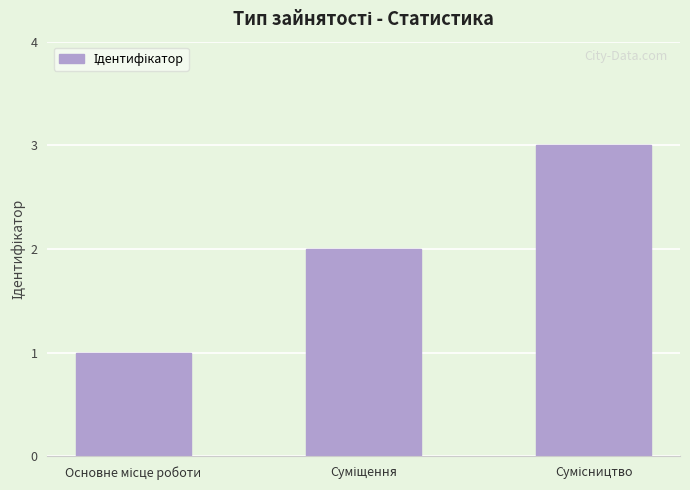

What is the difference between the maximum and minimum values?

2